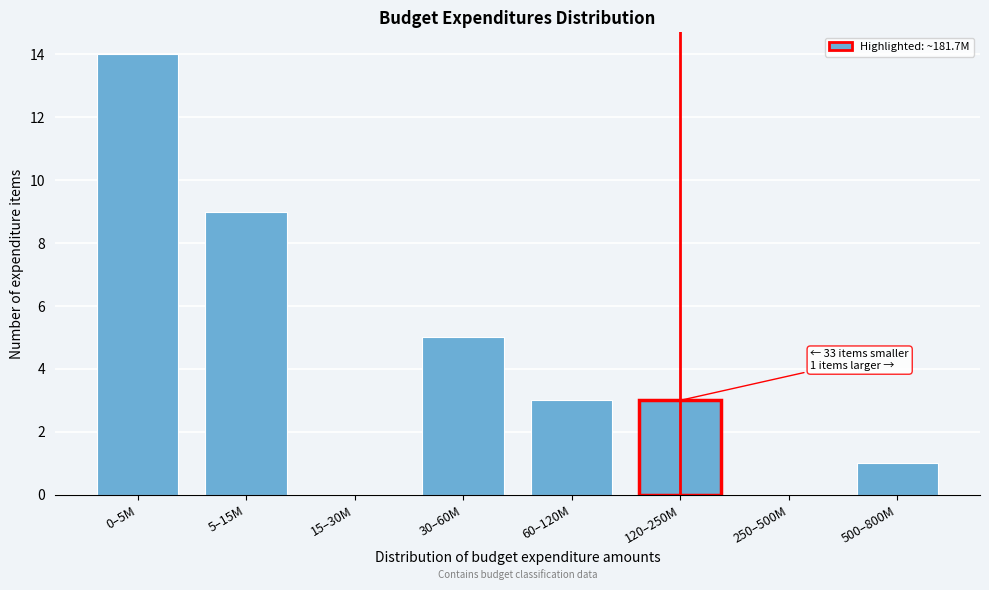

Reading right to left, what are all the values shown in this chart?

500–800M=1	250–500M=0	120–250M=3	60–120M=3	30–60M=5	15–30M=0	5–15M=9	0–5M=14